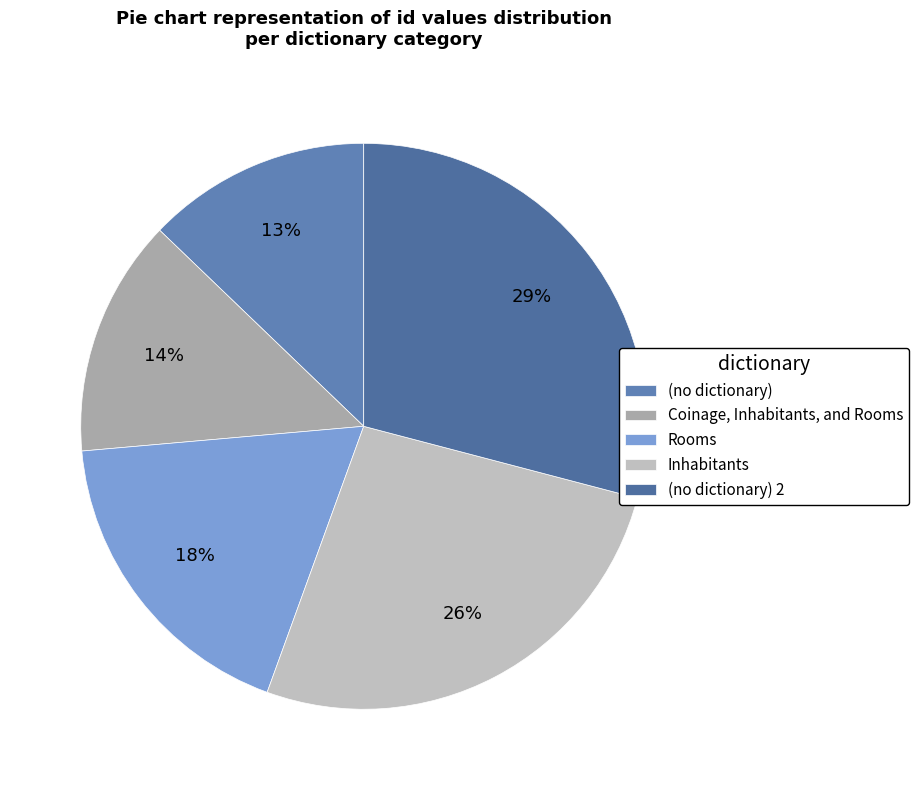

Is there a majority slice in this chart?

No